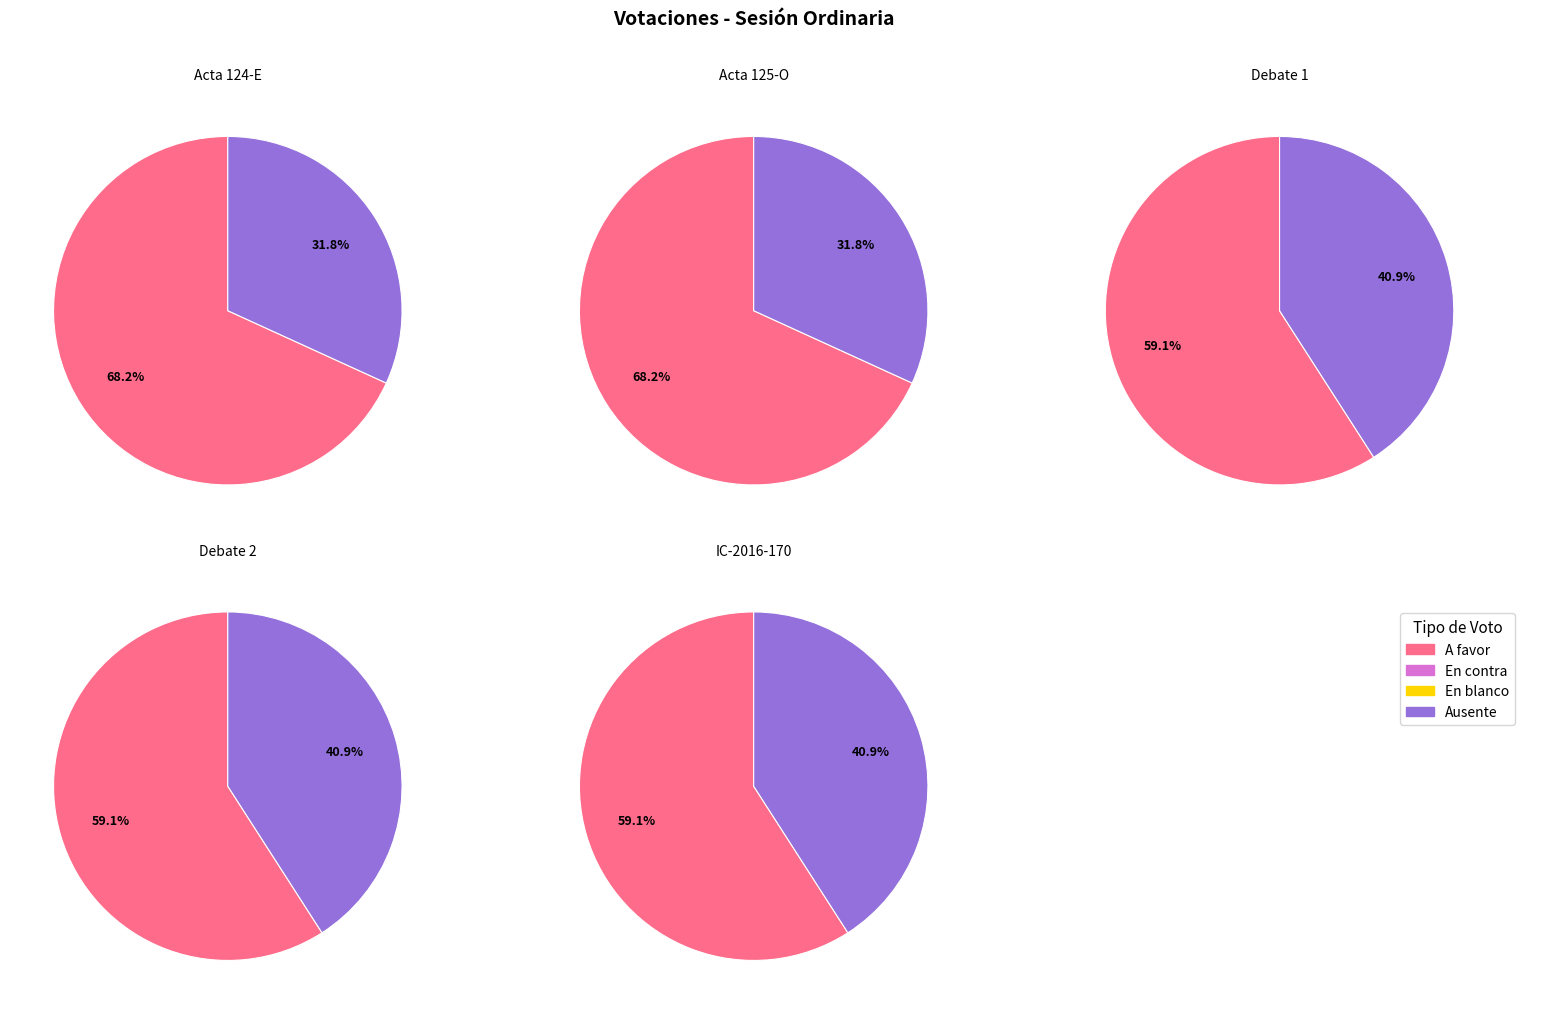

Between Acta 125-O and IC-2016-170, which series saw the biggest shift?

a favor